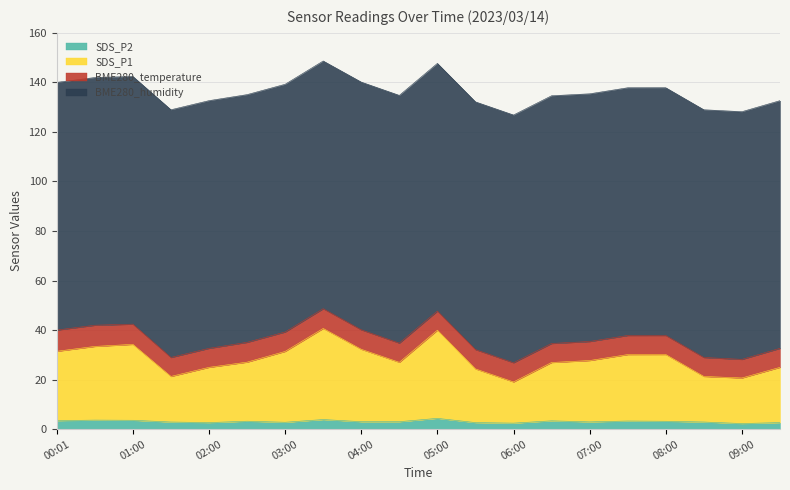

How many categories are shown in the chart?

20